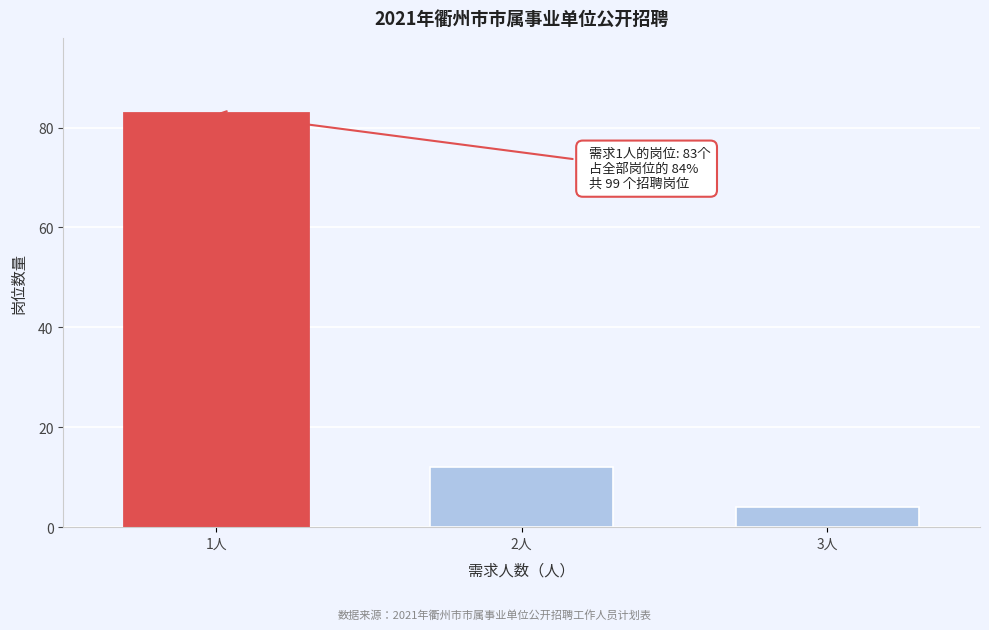

Reading left to right, list all the values displayed in this chart.

1人=83	2人=12	3人=4